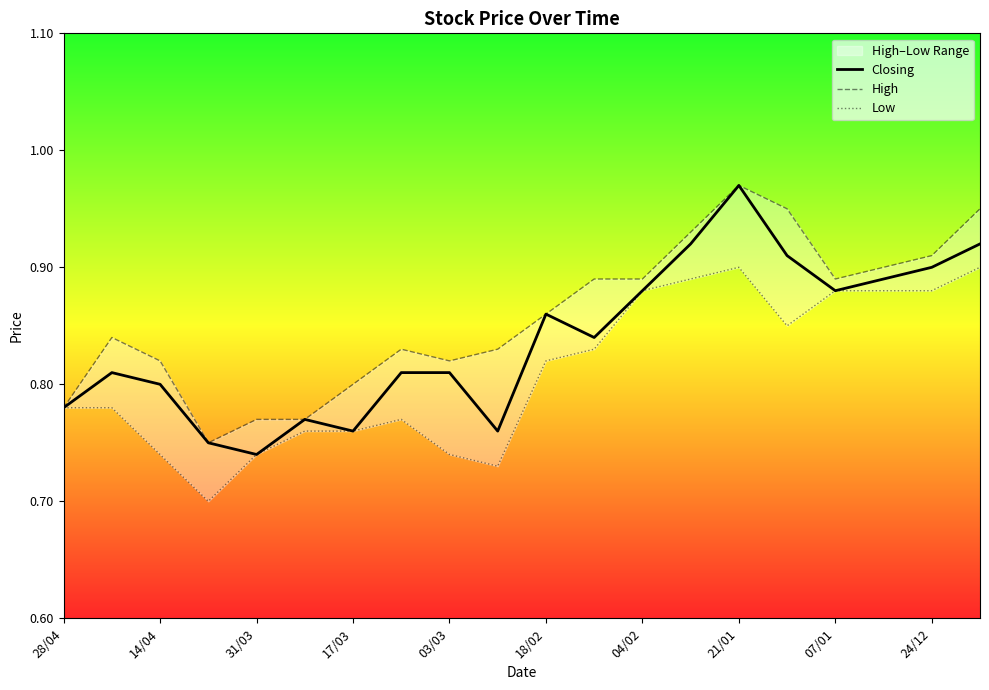

What is the difference between the highest and lowest values at 15?

0.1